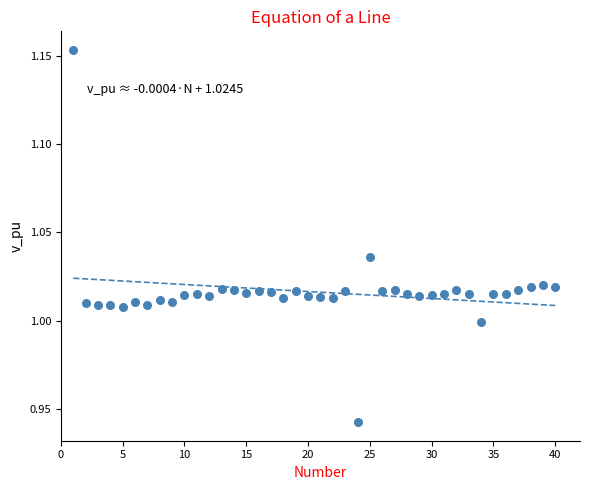

What is the range of X values (max minus min)?

39.0